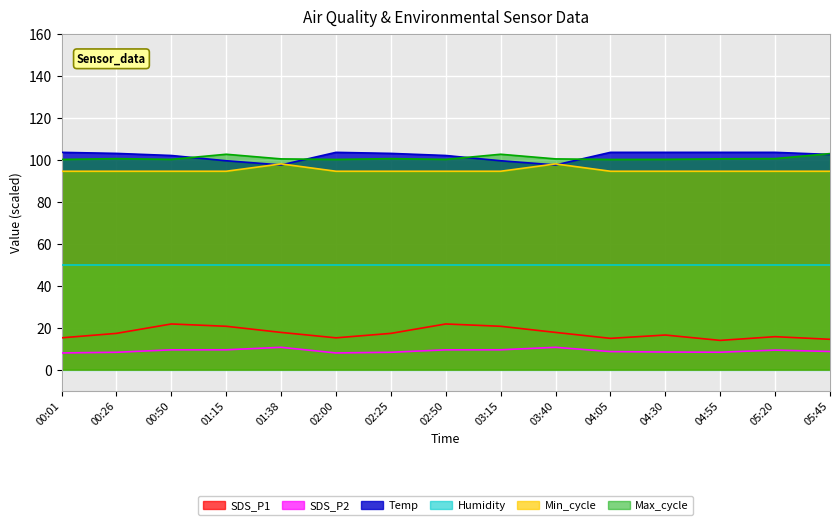

Which series has the widest spread of values?

SDS_P1